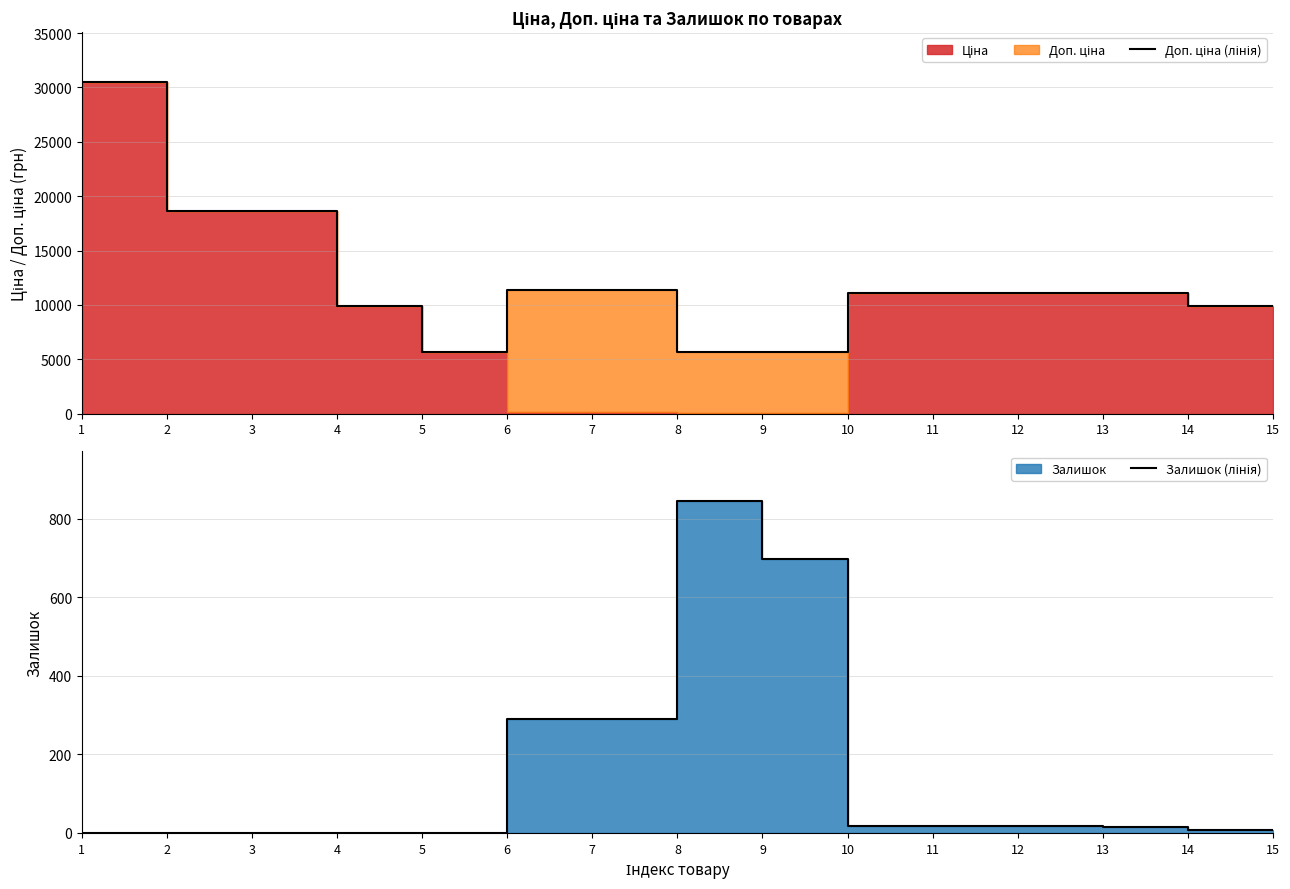

Which has a higher value, 2 or 7?

2